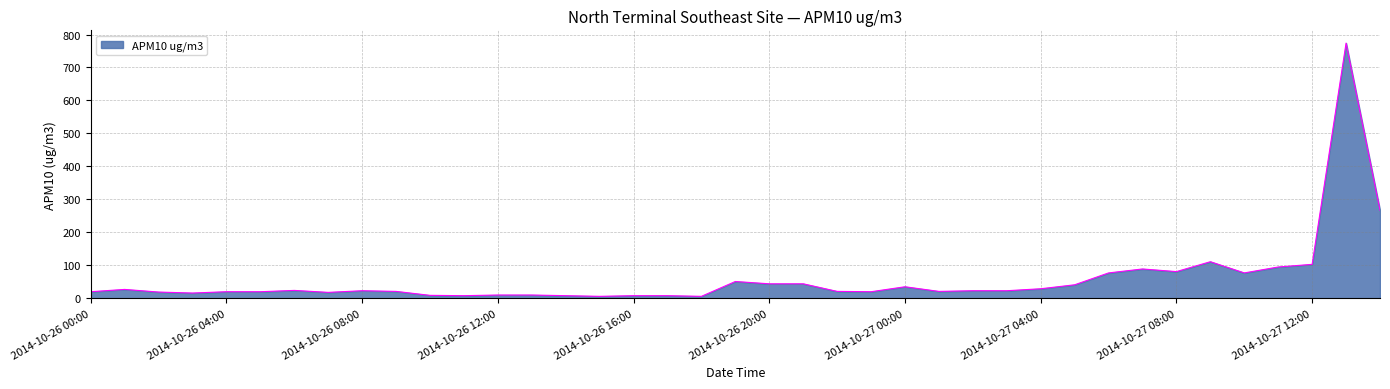

What is the difference between the maximum and minimum values?

768